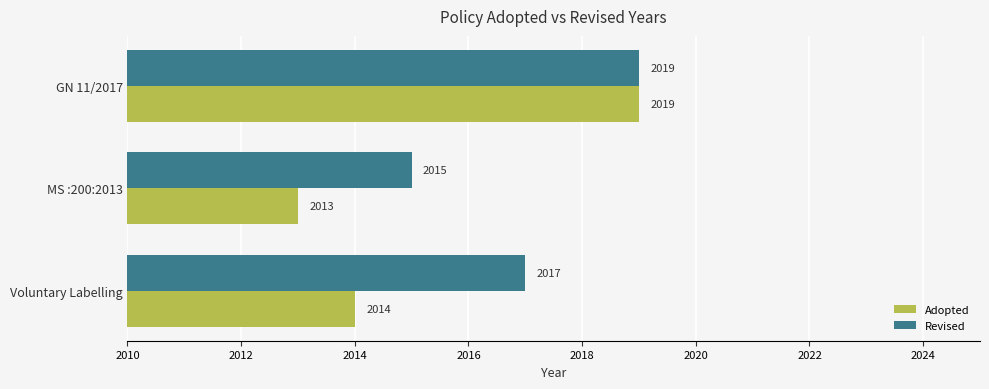

Which series has the largest total across all categories?

Revised